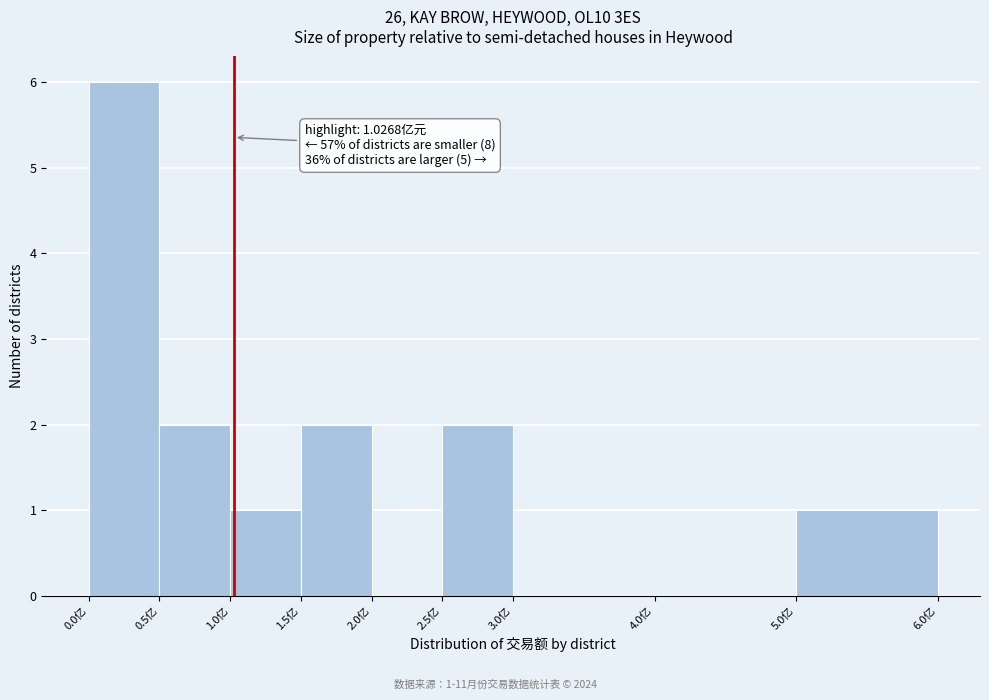

Over which range of the x-axis is the bar tallest?

0.0 to 0.5